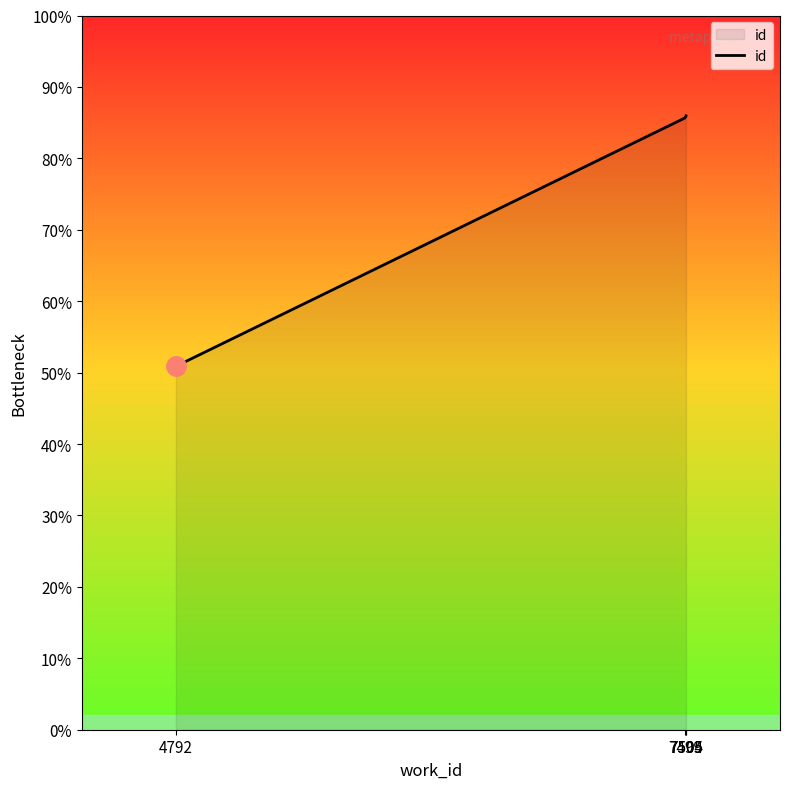

Does the chart have visible grid lines?

No